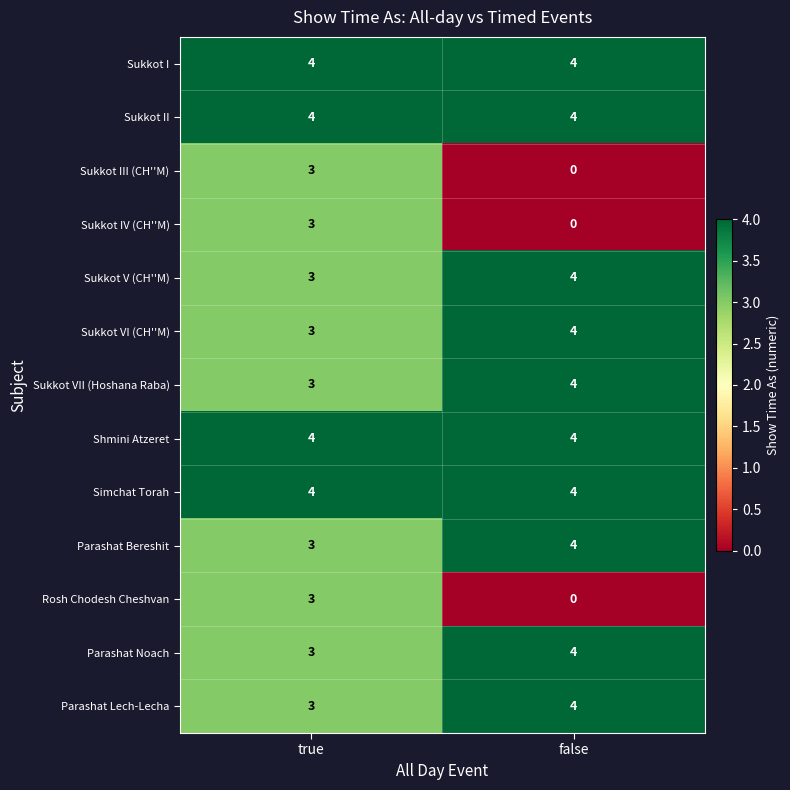

Reading left to right, transcribe all the data shown in this chart.

Sukkot I: 4	4
Sukkot II: 4	4
Sukkot III (CH''M): 3	0
Sukkot IV (CH''M): 3	0
Sukkot V (CH''M): 3	4
Sukkot VI (CH''M): 3	4
Sukkot VII (Hoshana Raba): 3	4
Shmini Atzeret: 4	4
Simchat Torah: 4	4
Parashat Bereshit: 3	4
Rosh Chodesh Cheshvan: 3	0
Parashat Noach: 3	4
Parashat Lech-Lecha: 3	4